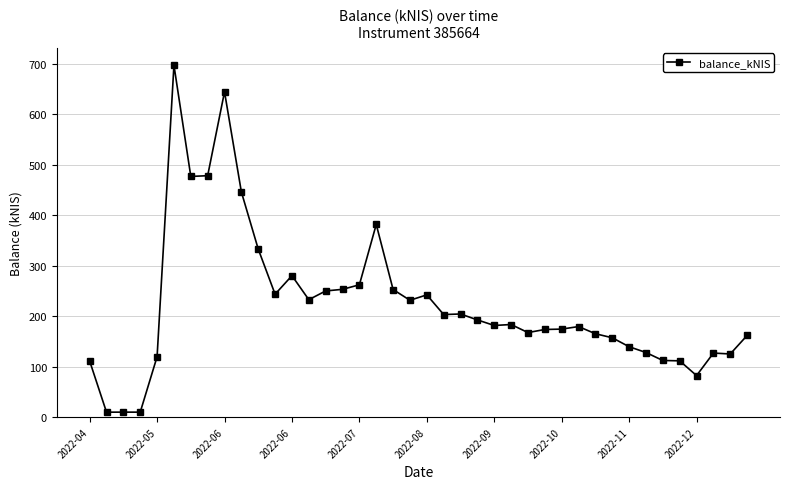

Is this an area chart (filled region under the line)?

No